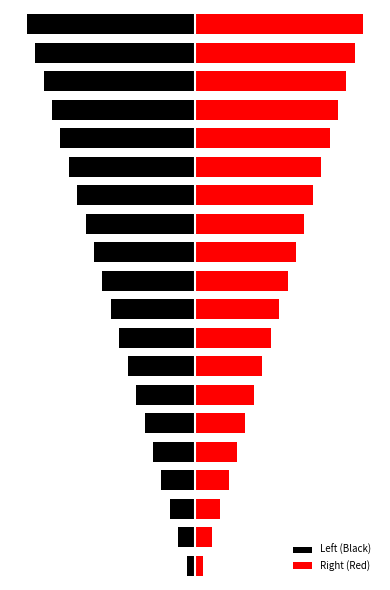

What is the difference between the Left (Black) values at 5 and 11?

6